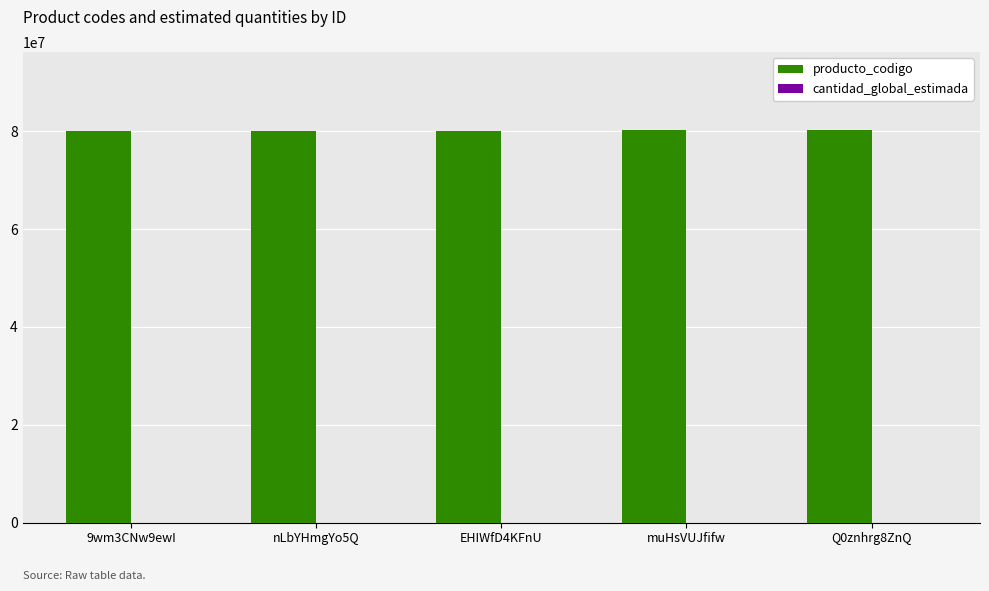

How many data points in producto_codigo are above 80131502?

2